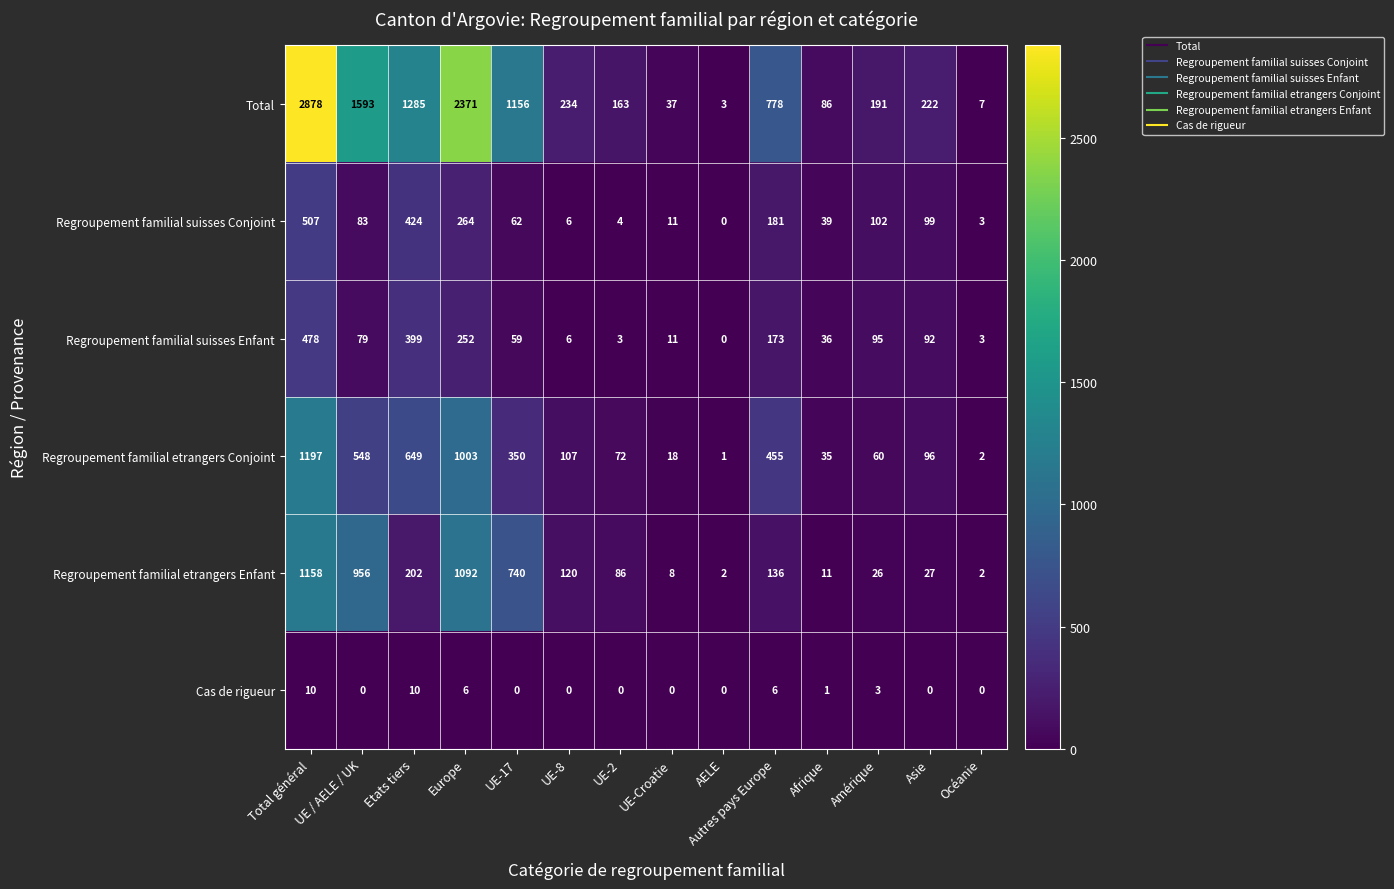

True or false: Regroupement familial etrangers Enfant has a value of 60 at UE-2.

False